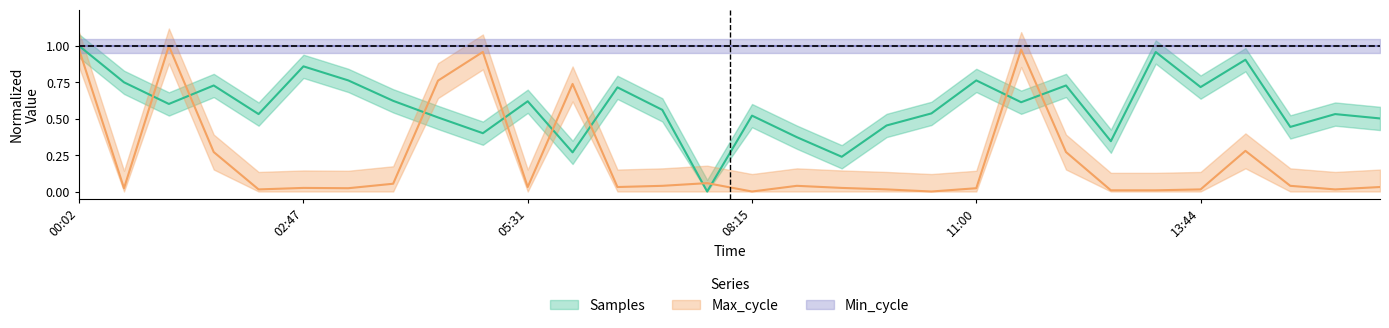

True or false: Samples has a value of 1.1 at 11:32.

False